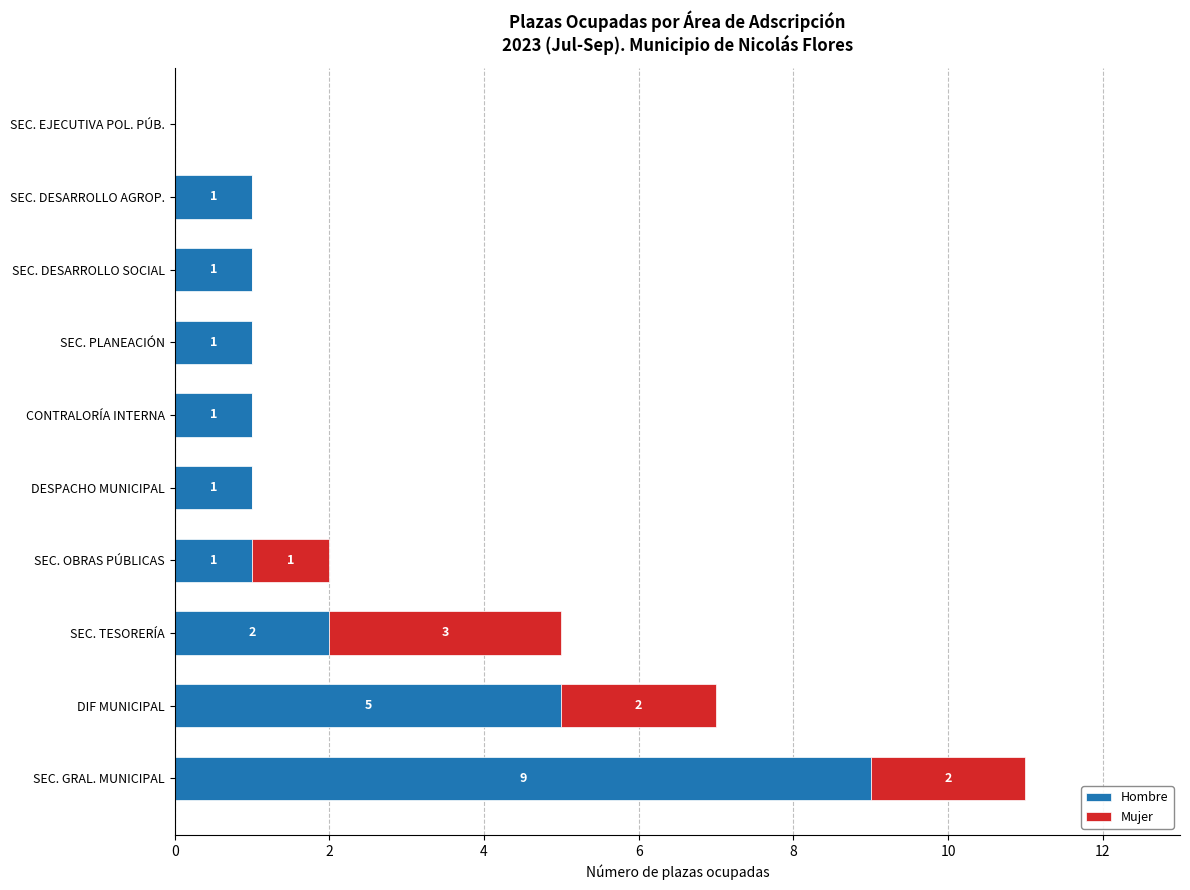

Which category has the highest value in the Hombre series?

SEC. GRAL. MUNICIPAL